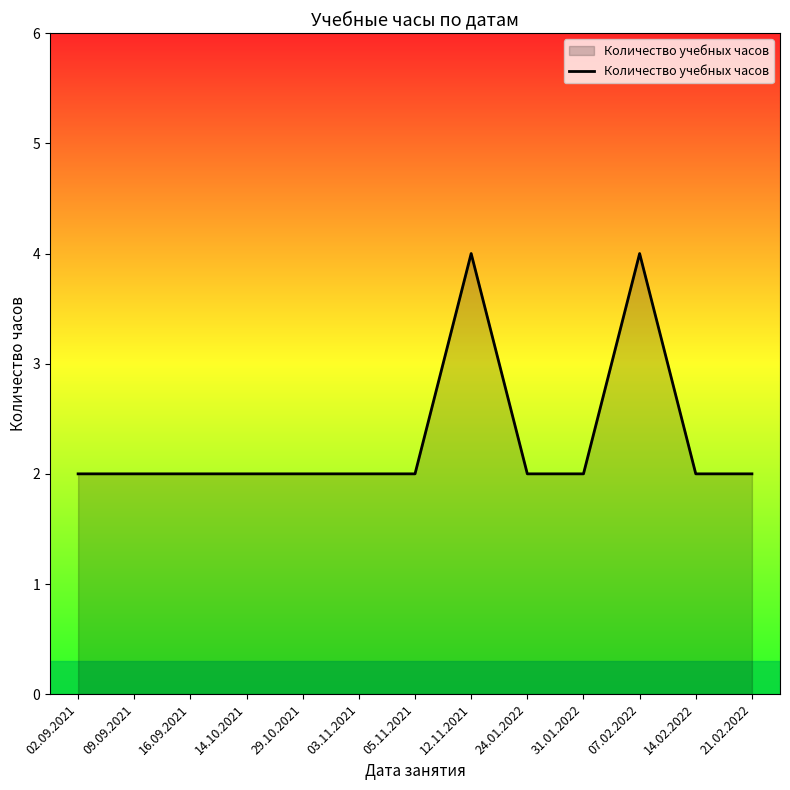

The value at 03.11.2021 is 2. True or false?

True